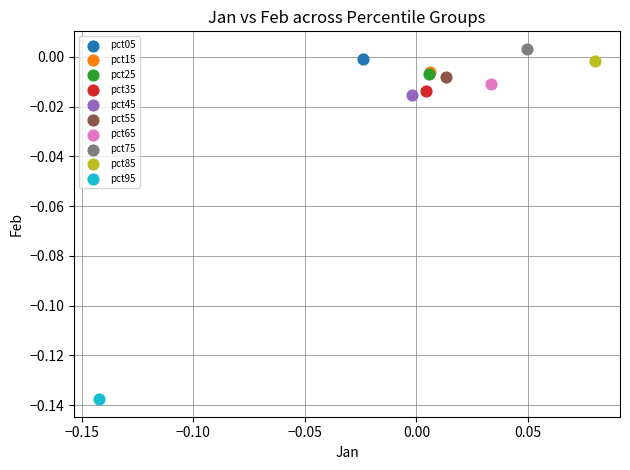

What are all the series names shown in the legend?

pct05, pct15, pct25, pct35, pct45, pct55, pct65, pct75, pct85, pct95